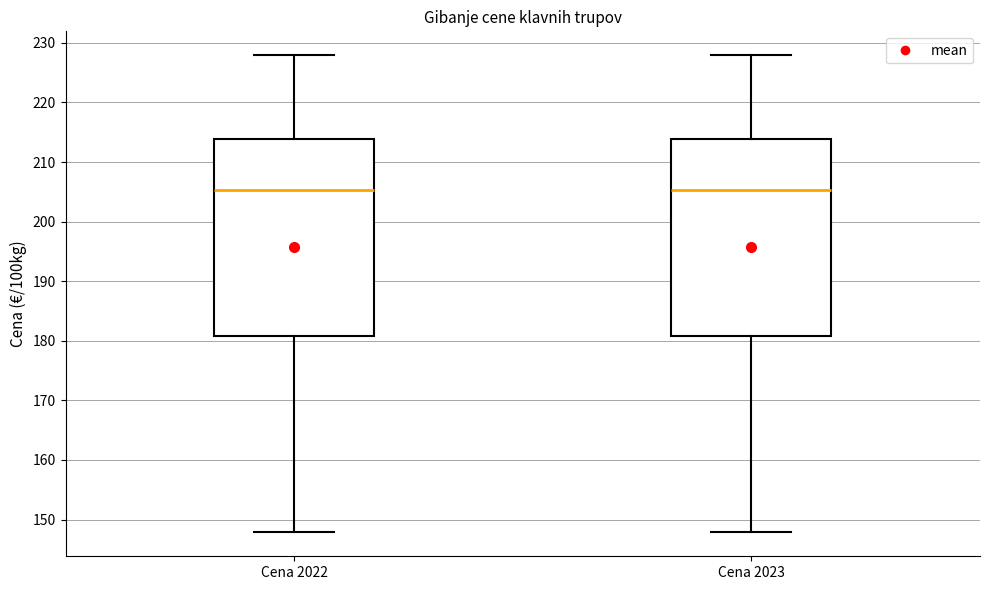

Reading left to right, transcribe this box plot: for each box, give where its median line is, the range the box spans, and where its two whiskers end, as read against the y-axis. The values are not printed on the chart, so give them approximately, as read against the axis.

Cena 2022: median 205, box 181 to 214, whiskers 148 to 228
Cena 2023: median 205, box 181 to 214, whiskers 148 to 228